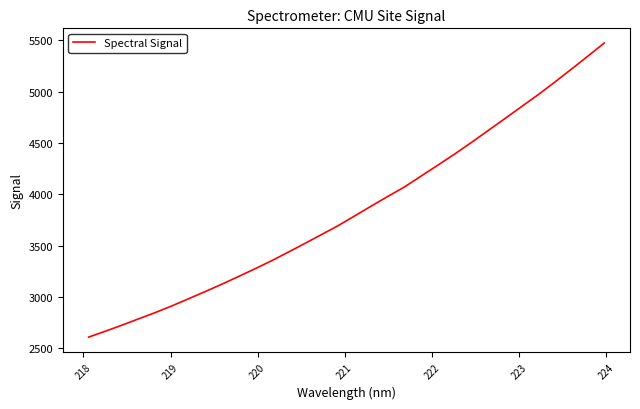

Does the chart display data point markers on the line(s)?

No